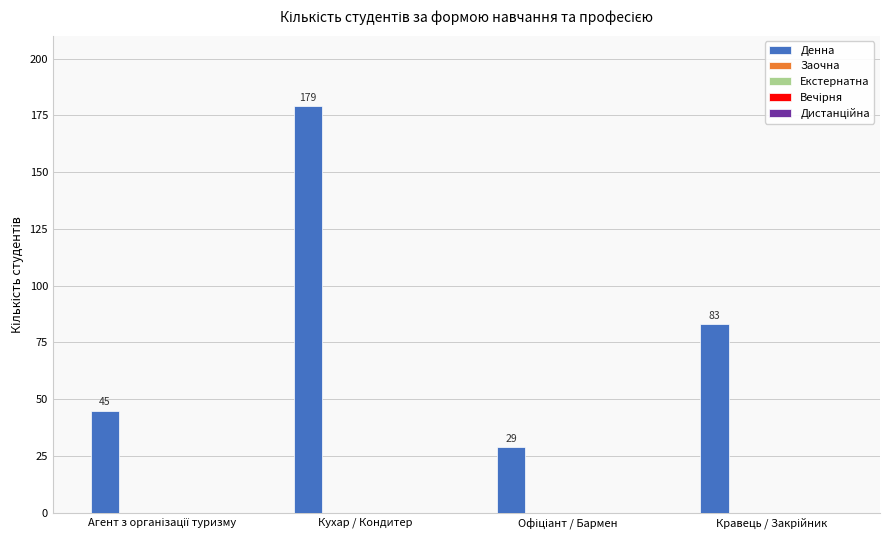

What is the minimum value shown in the chart?

29